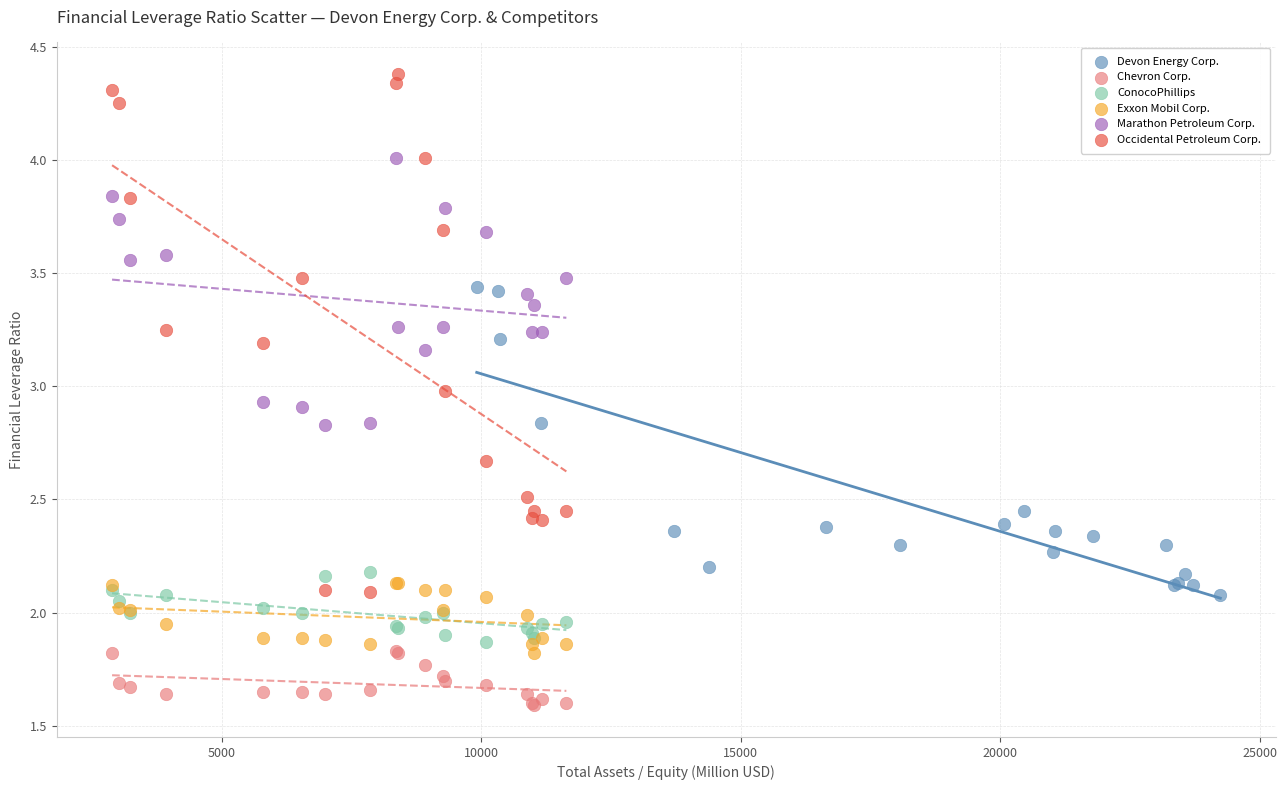

Which series reaches the minimum Y coordinate?

Chevron Corp.